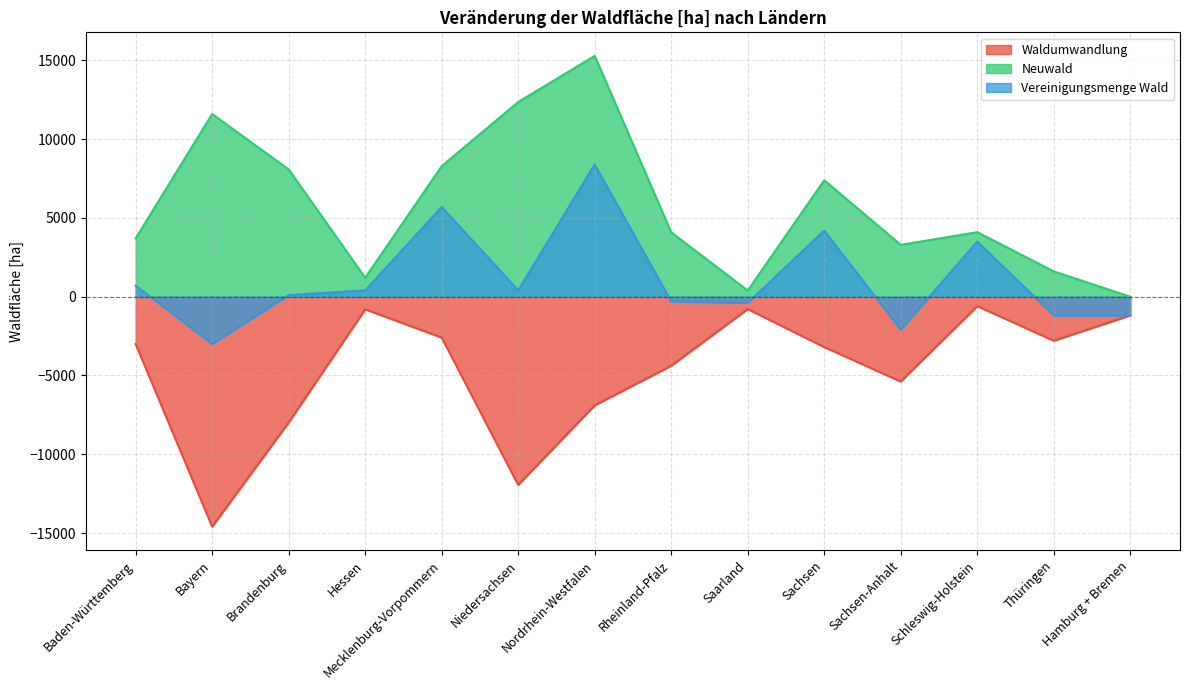

Which has a higher value, Hessen or Sachsen-Anhalt?

Hessen